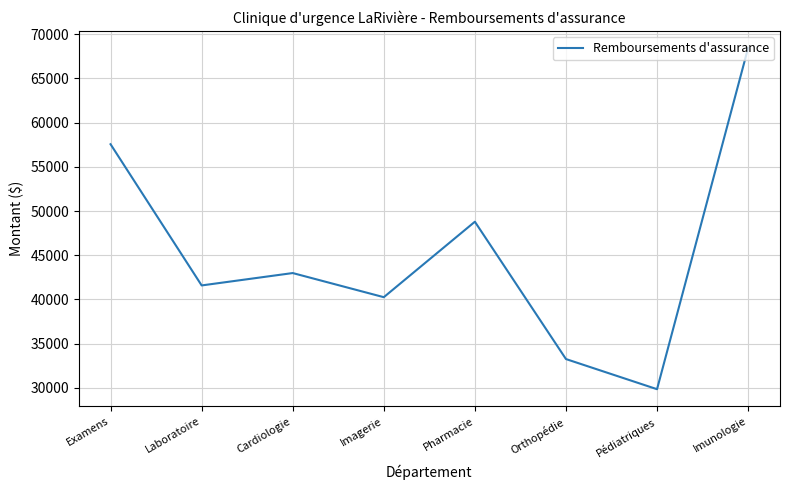

List the labels in order of value, smallest first.

Pédiatriques, Orthopédie, Imagerie, Laboratoire, Cardiologie, Pharmacie, Examens, Imunologie